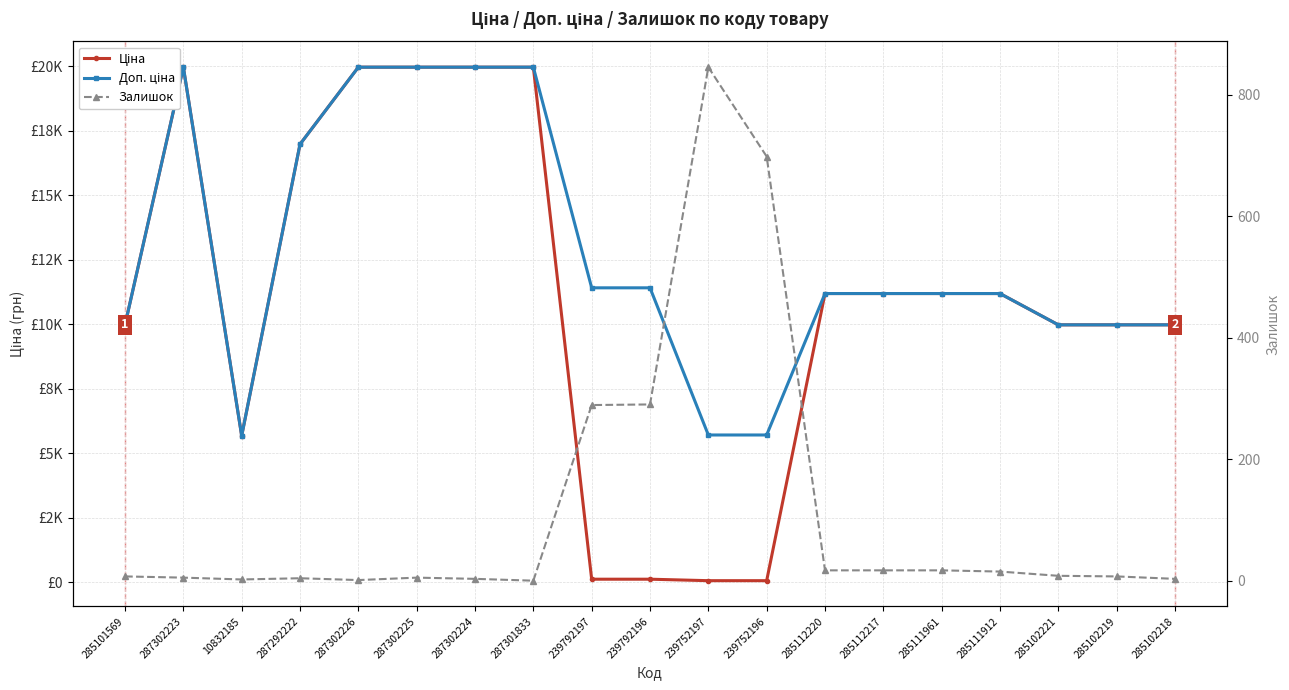

How many values in the Залишок series are below 7?

8